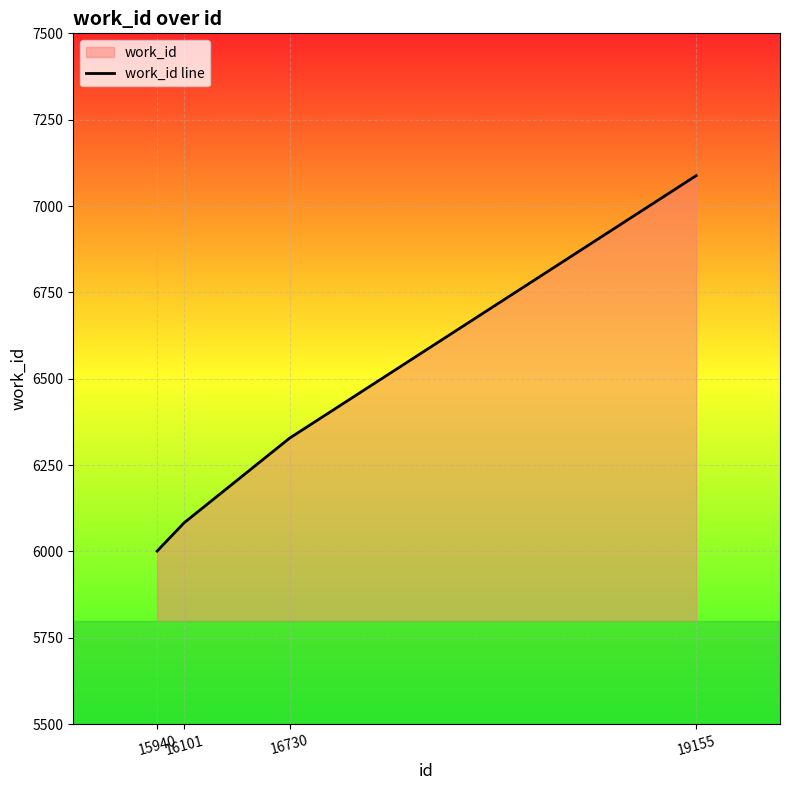

How many lines are shown in the chart?

1